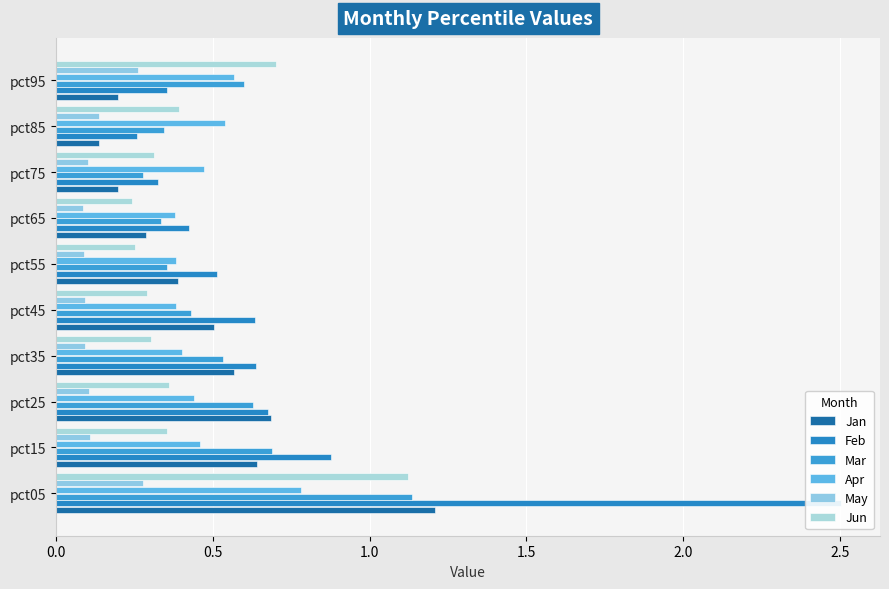

Which series has the largest total across all categories?

Feb